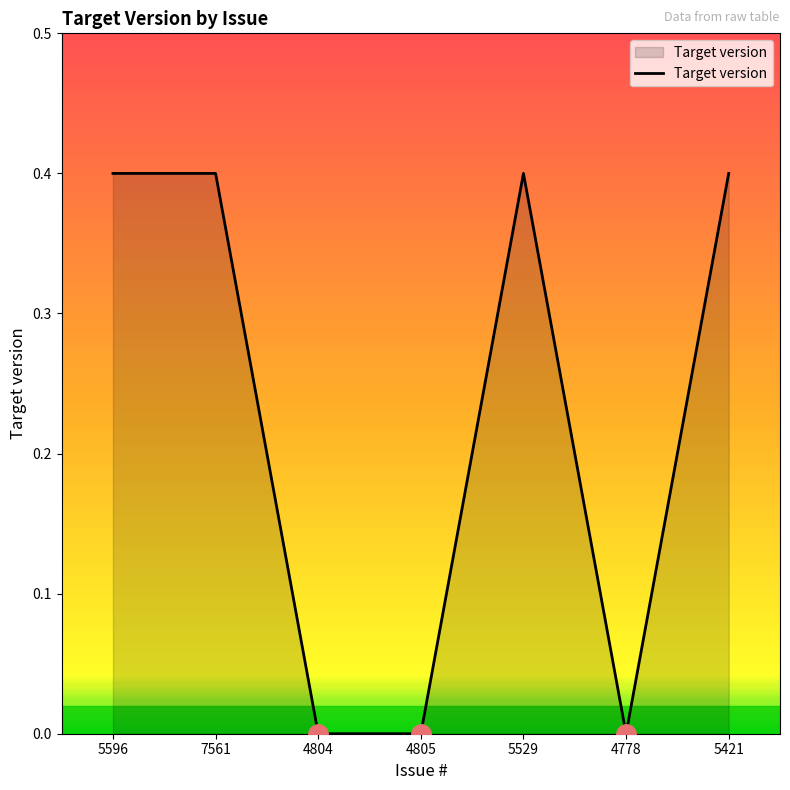

The chart shows a value of 0.0 at 4804. True or false?

True